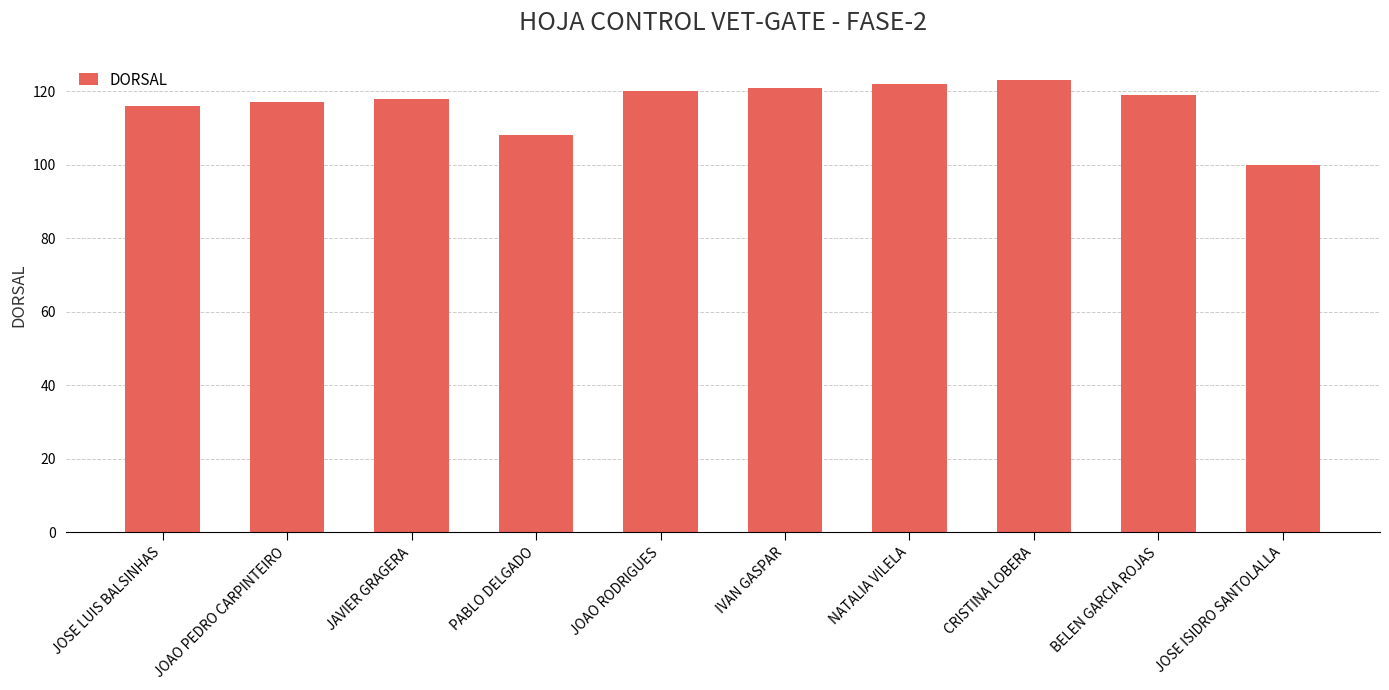

What is the difference between the maximum and minimum values?

23